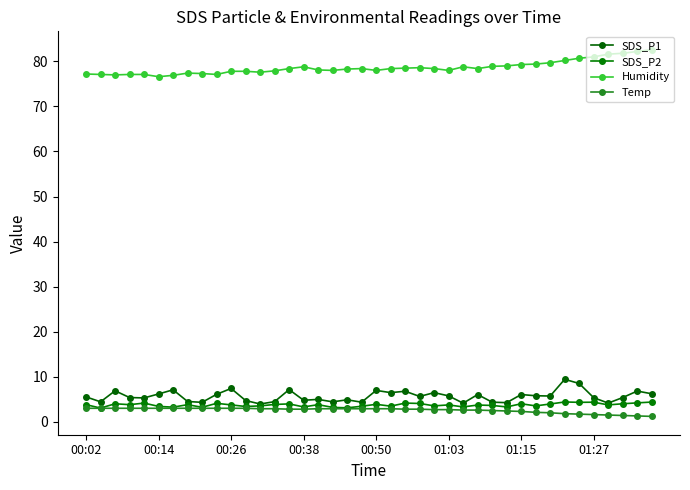

True or false: Temp has more than 2 interior local peaks.

False